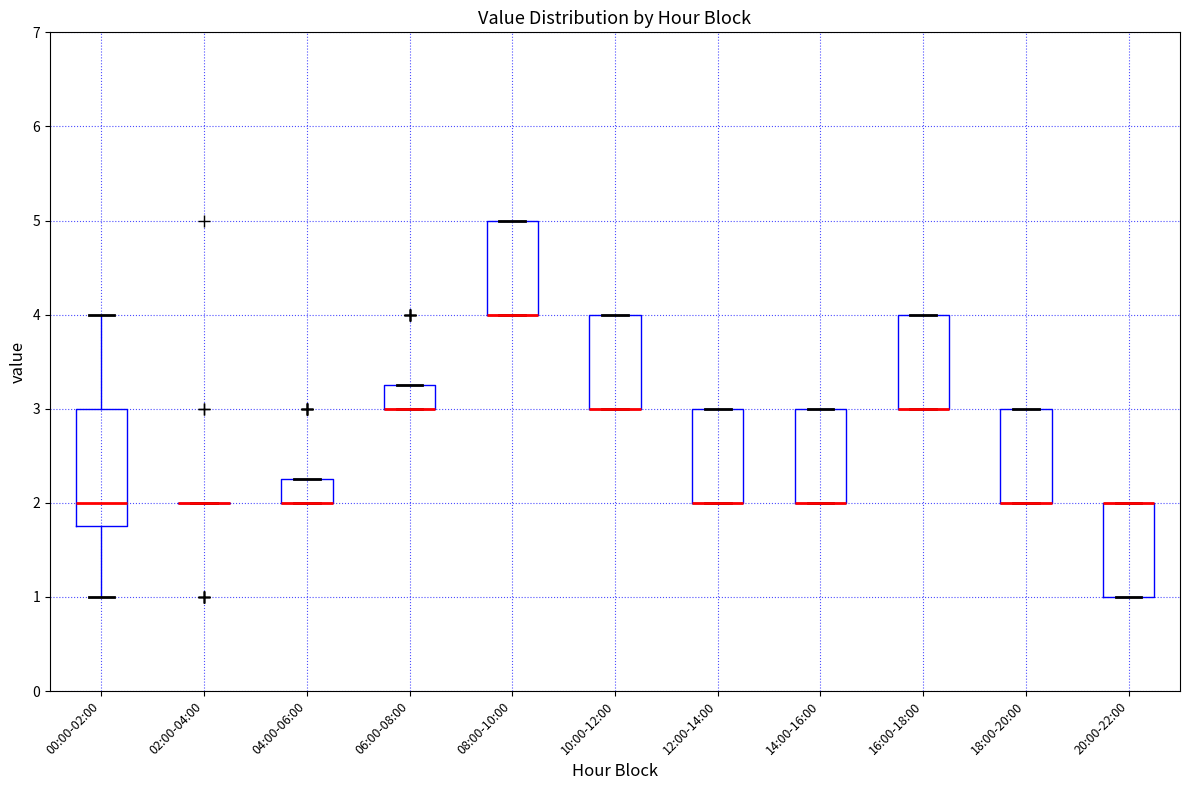

Reading left to right, read every box against the y-axis: the position of its median line, the range the box covers, and the ends of its whiskers. The values are not printed on the chart, so give them approximately, as read against the axis.

00:00-02:00: median 2.0, box 1.8 to 3.0, whiskers 1.0 to 4.0
02:00-04:00: box collapsed to a line at 2.0, whiskers 2.0 to 2.0
04:00-06:00: median 2.0 (drawn on the box's lower edge), box 2.0 to 2.3, whiskers 2.0 to 2.3
06:00-08:00: median 3.0 (drawn on the box's lower edge), box 3.0 to 3.3, whiskers 3.0 to 3.3
08:00-10:00: median 4.0 (drawn on the box's lower edge), box 4.0 to 5.0, whiskers 4.0 to 5.0
10:00-12:00: median 3.0 (drawn on the box's lower edge), box 3.0 to 4.0, whiskers 3.0 to 4.0
12:00-14:00: median 2.0 (drawn on the box's lower edge), box 2.0 to 3.0, whiskers 2.0 to 3.0
14:00-16:00: median 2.0 (drawn on the box's lower edge), box 2.0 to 3.0, whiskers 2.0 to 3.0
16:00-18:00: median 3.0 (drawn on the box's lower edge), box 3.0 to 4.0, whiskers 3.0 to 4.0
18:00-20:00: median 2.0 (drawn on the box's lower edge), box 2.0 to 3.0, whiskers 2.0 to 3.0
20:00-22:00: median 2.0 (drawn on the box's upper edge), box 1.0 to 2.0, whiskers 1.0 to 2.0